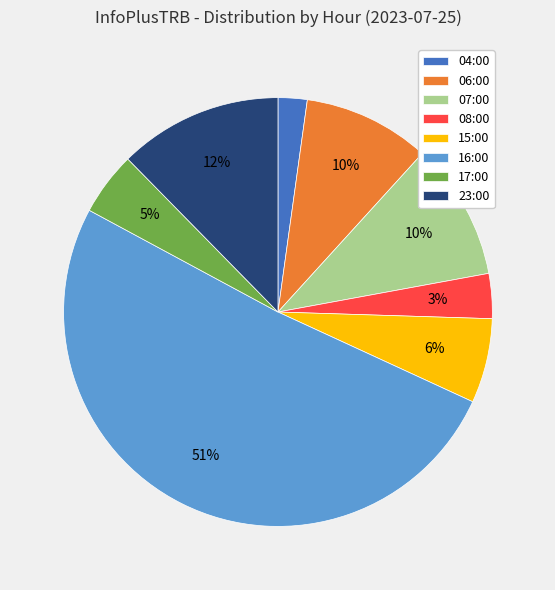

Count the number of slices in the pie.

8